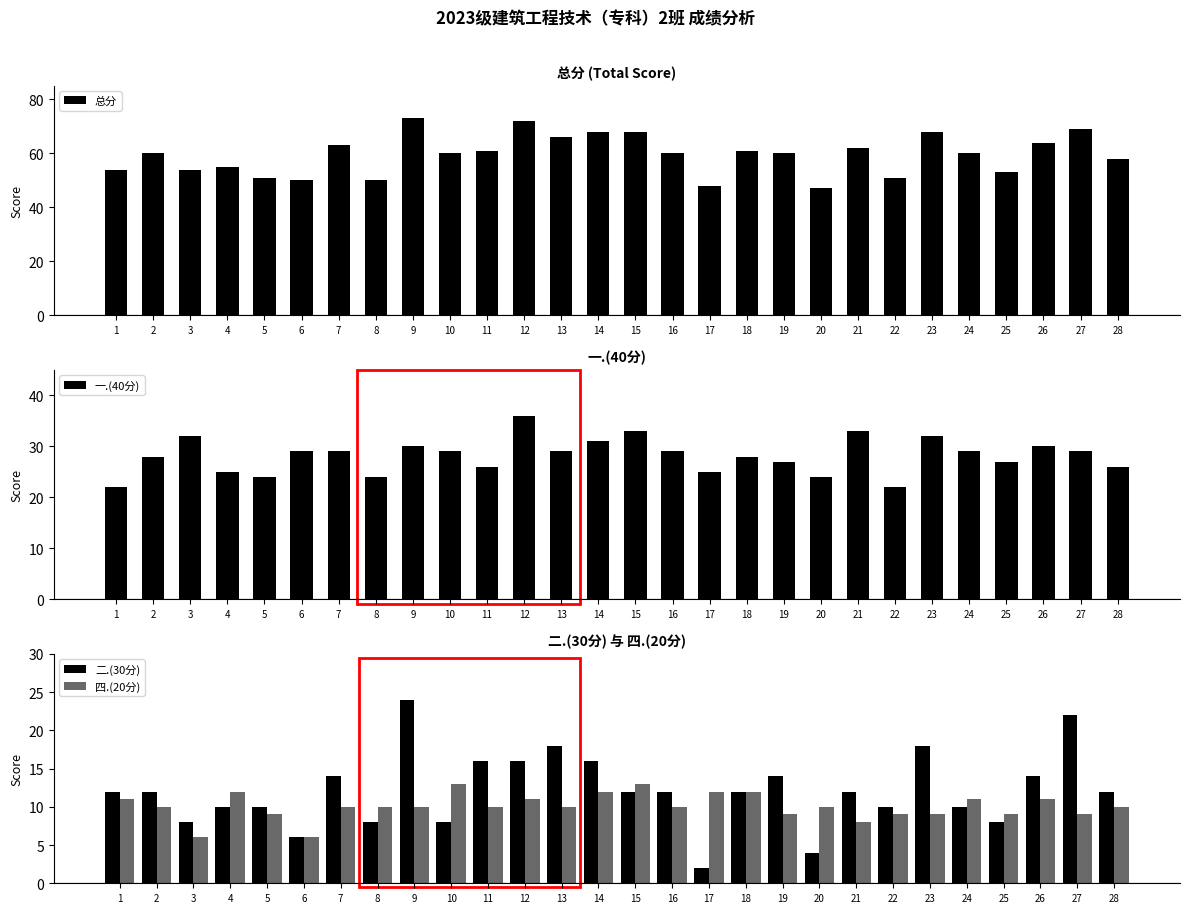

Rank the categories by 一.(40分) value from highest to lowest.

12, 15, 21, 3, 23, 14, 9, 26, 6, 7, 10, 13, 16, 24, 27, 2, 18, 19, 25, 11, 28, 4, 17, 5, 8, 20, 1, 22